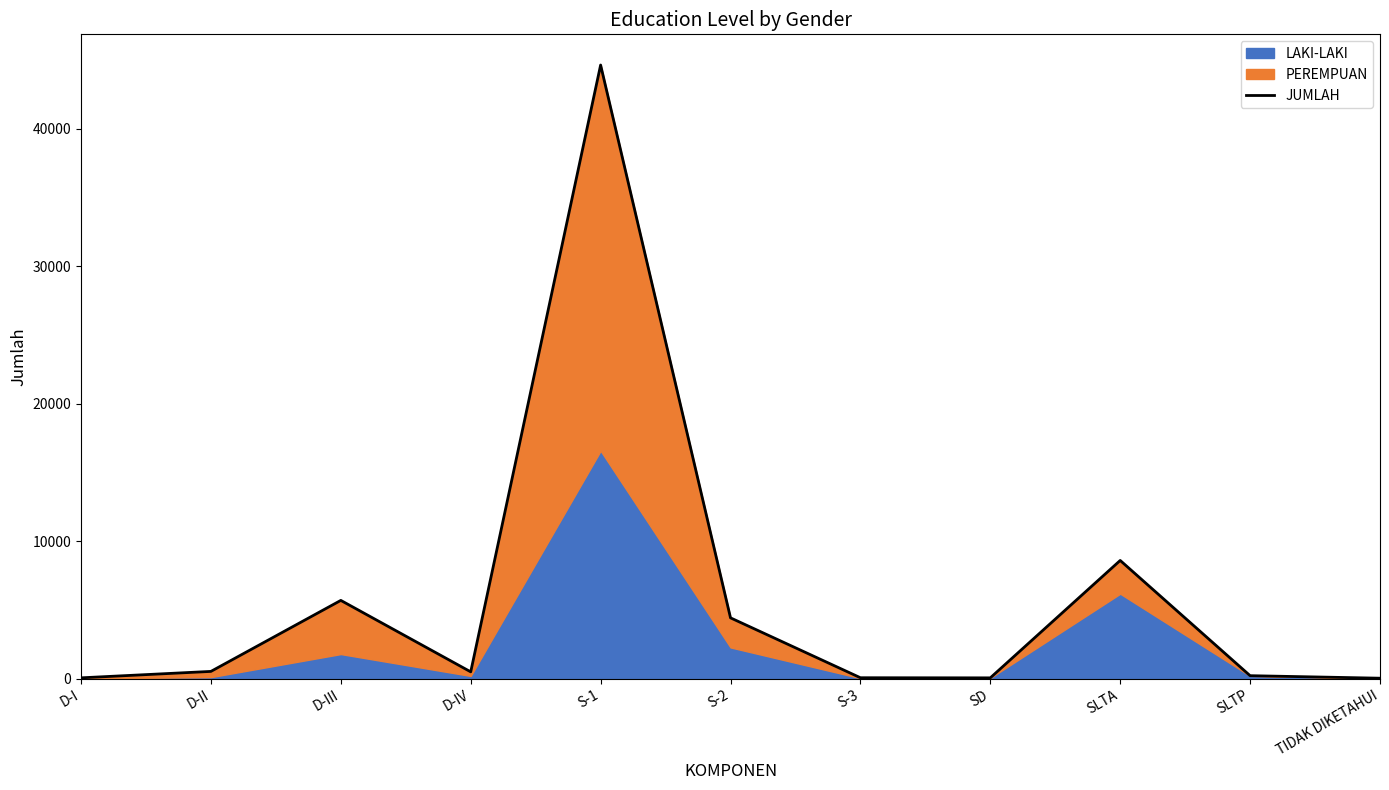

List the labels in order of value, largest first.

S-1, SLTA, D-III, S-2, D-II, D-IV, SLTP, S-3, D-I, SD, TIDAK DIKETAHUI